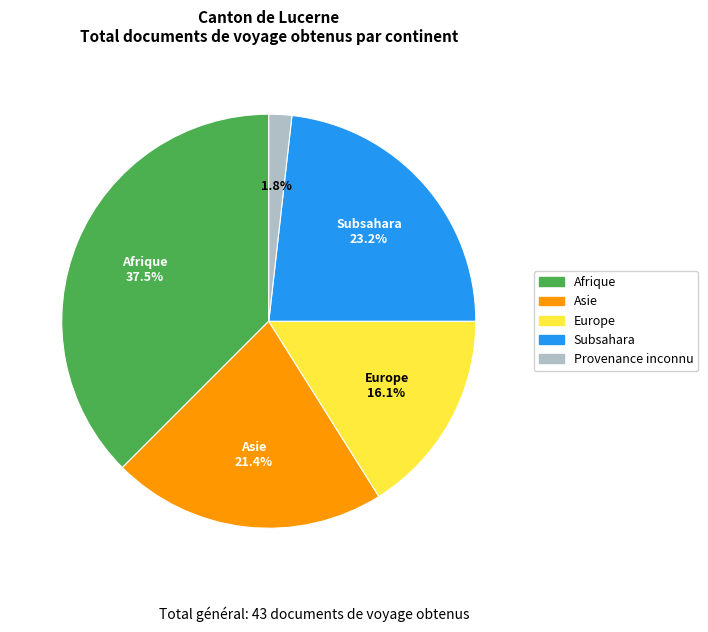

Is there a majority slice in this chart?

No